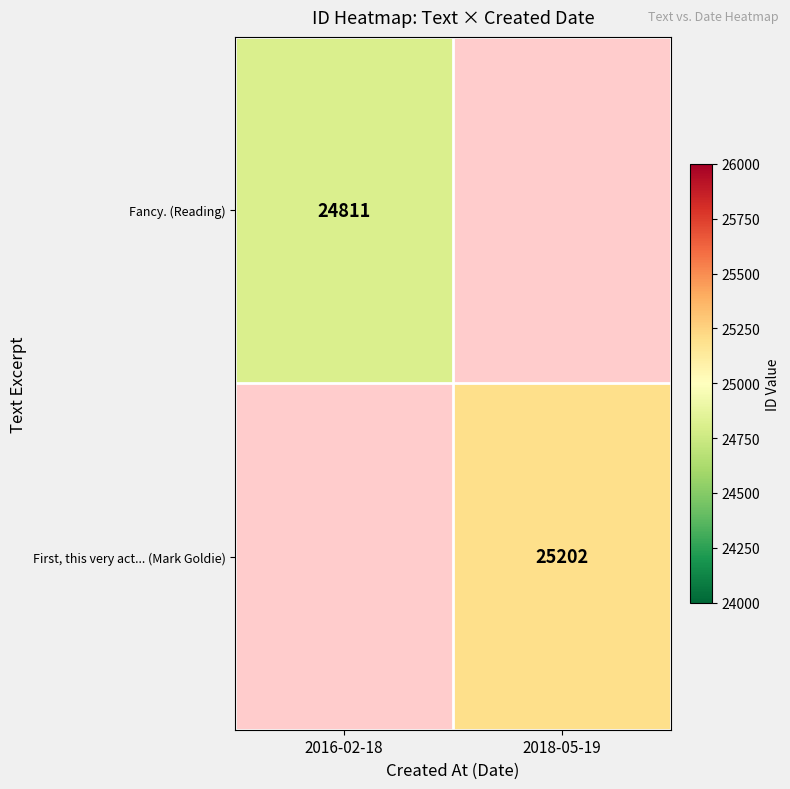

The Fancy. (Reading) series shows 11555 at 2016-02-18. True or false?

False